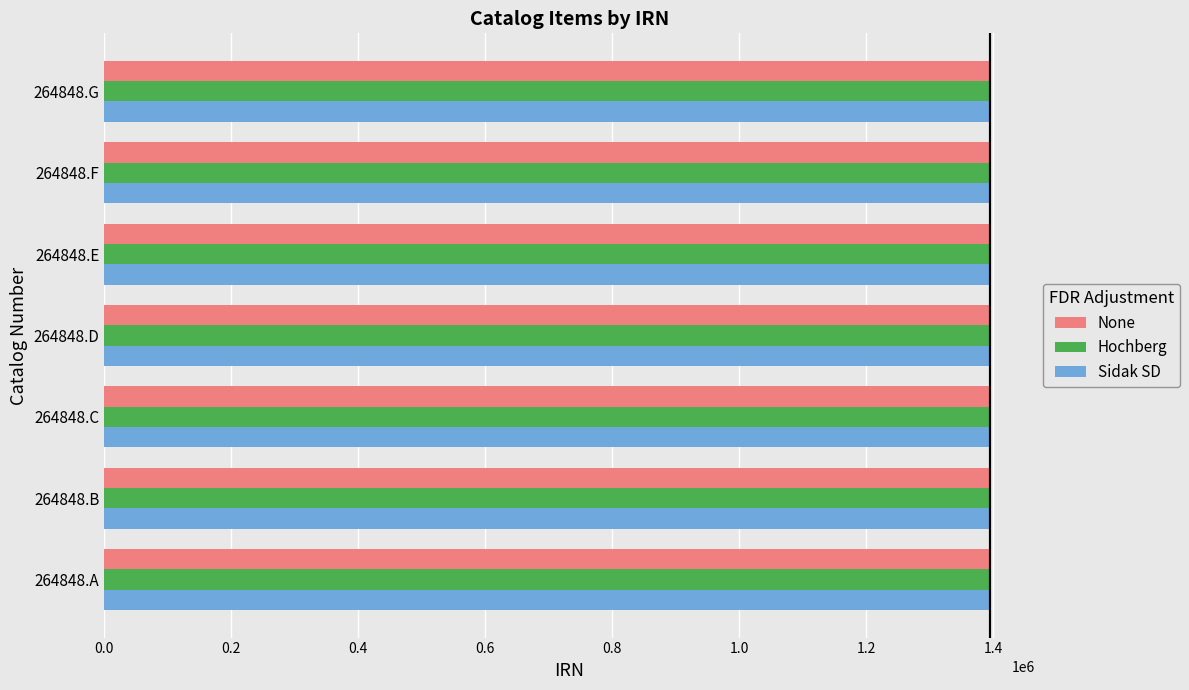

The value of Hochberg at 264848.C is 1396151. True or false?

True